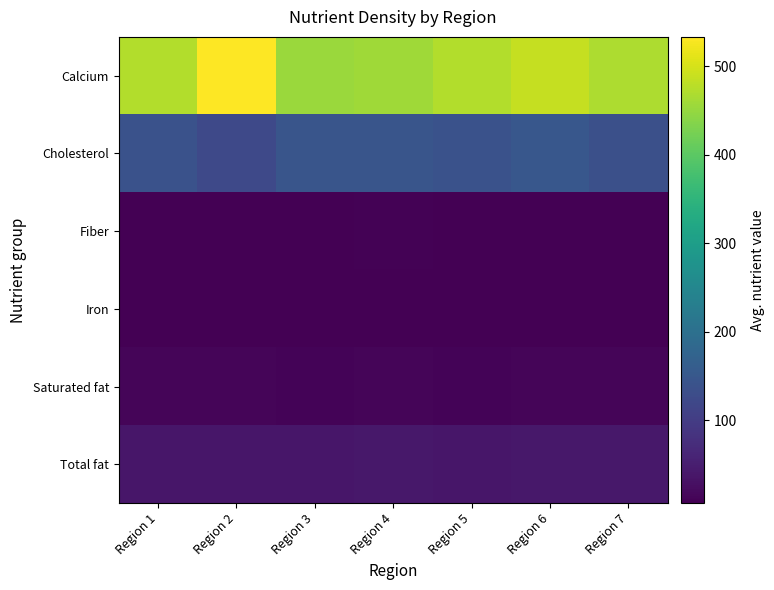

Rank the series by their maximum value, from highest to lowest.

Calcium, Cholesterol, Total fat, Saturated fat, Fiber, Iron